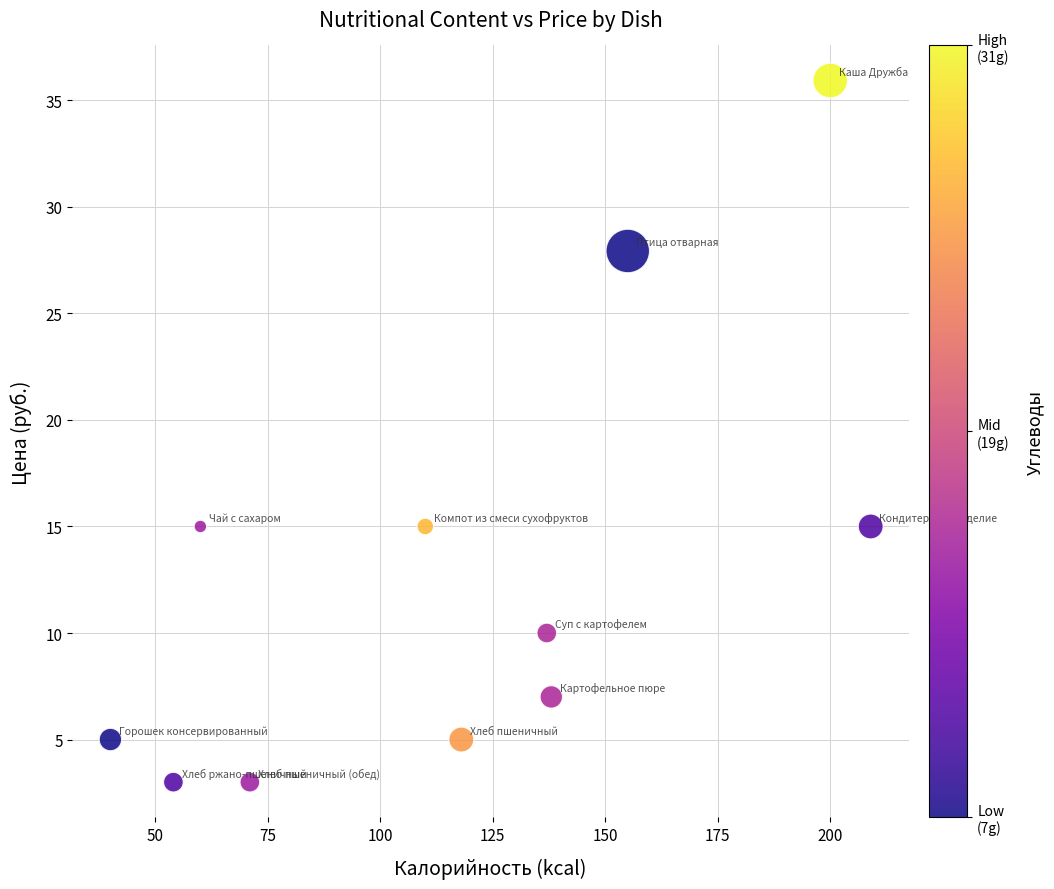

What is the average Y value?

12.9